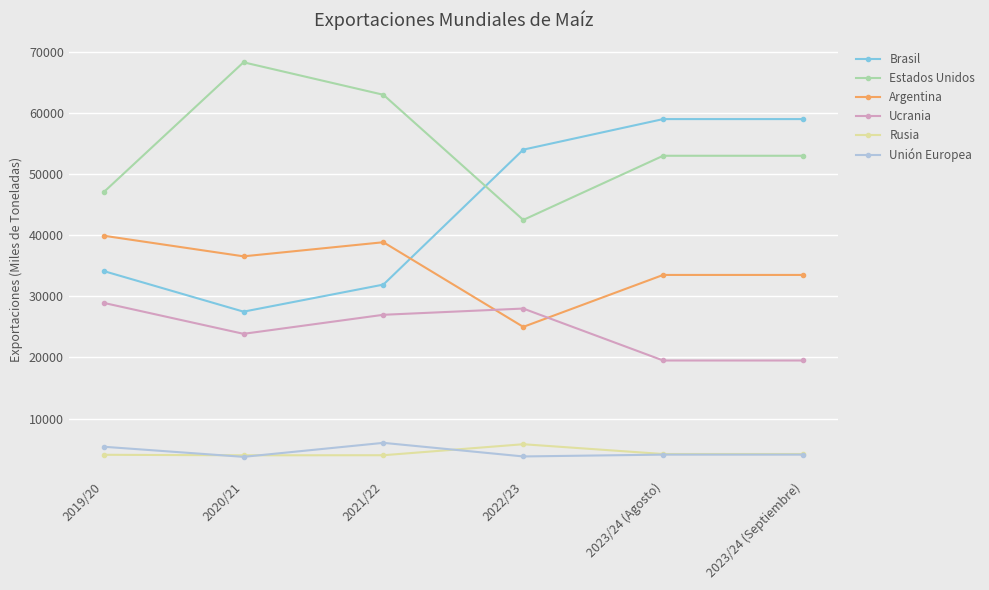

Where is the first local minimum for Argentina?

2020/21